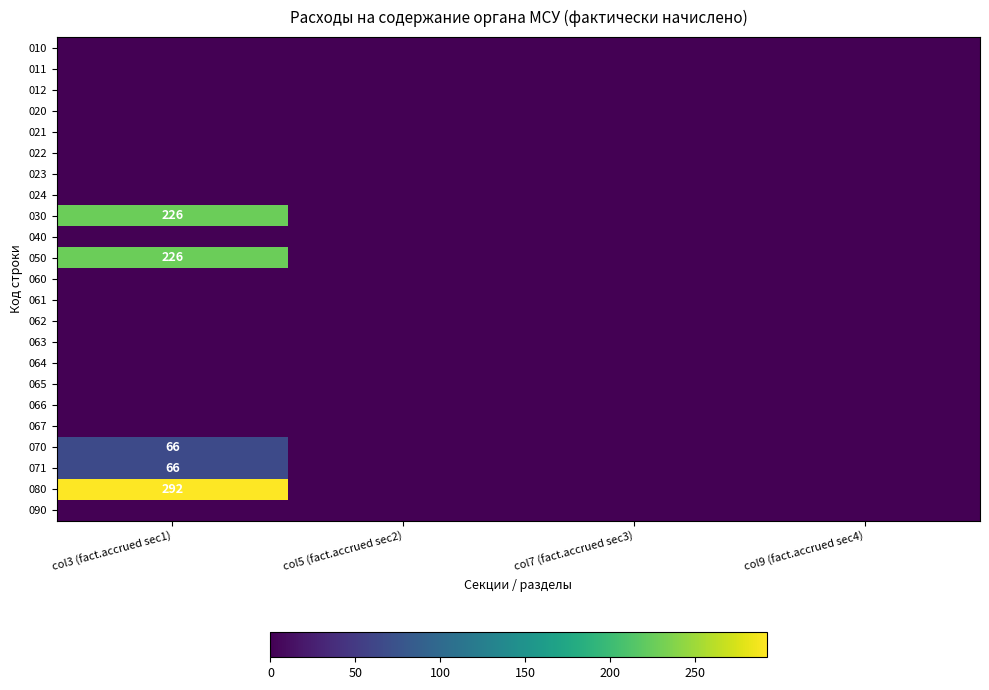

What is the greatest value displayed?

292